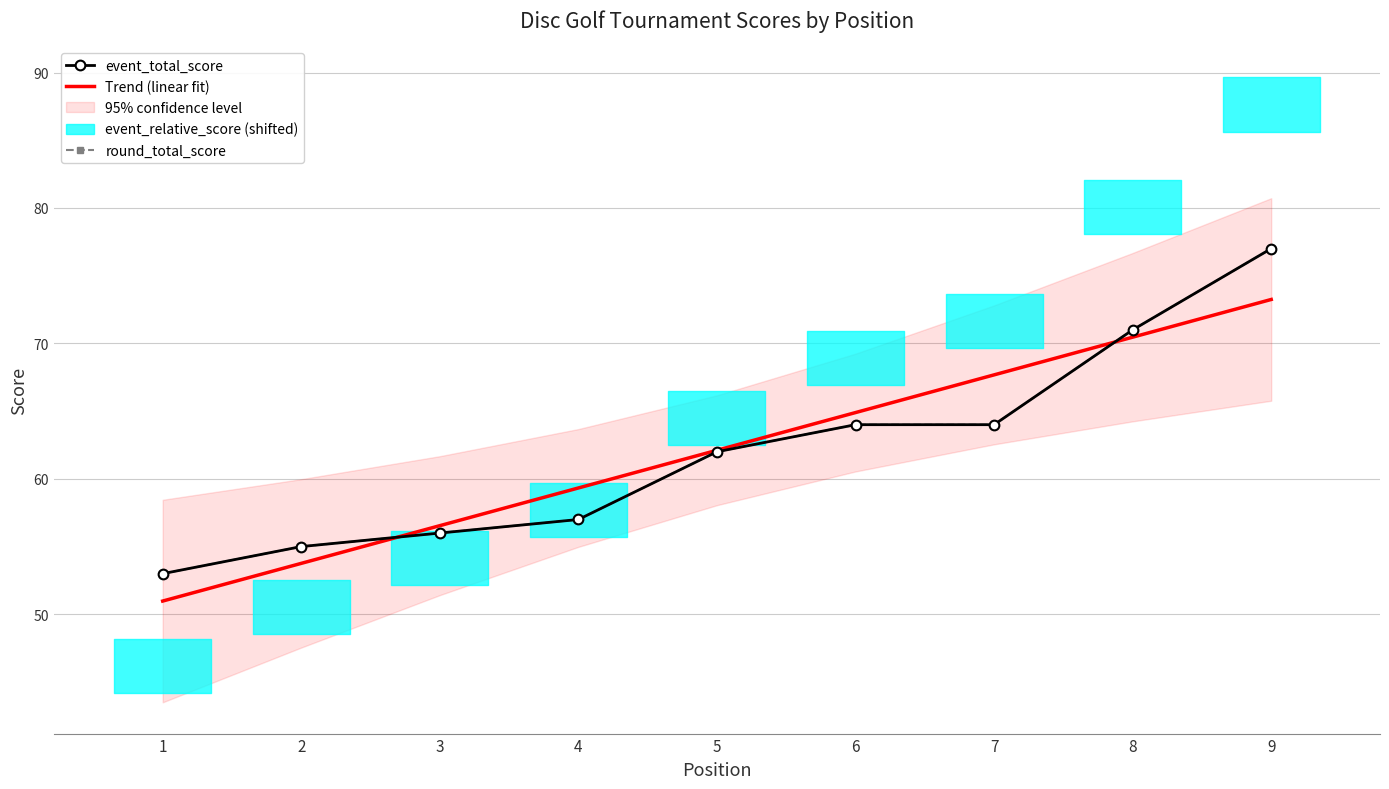

True or false: event_total_score and round_total_score cross at least once.

False